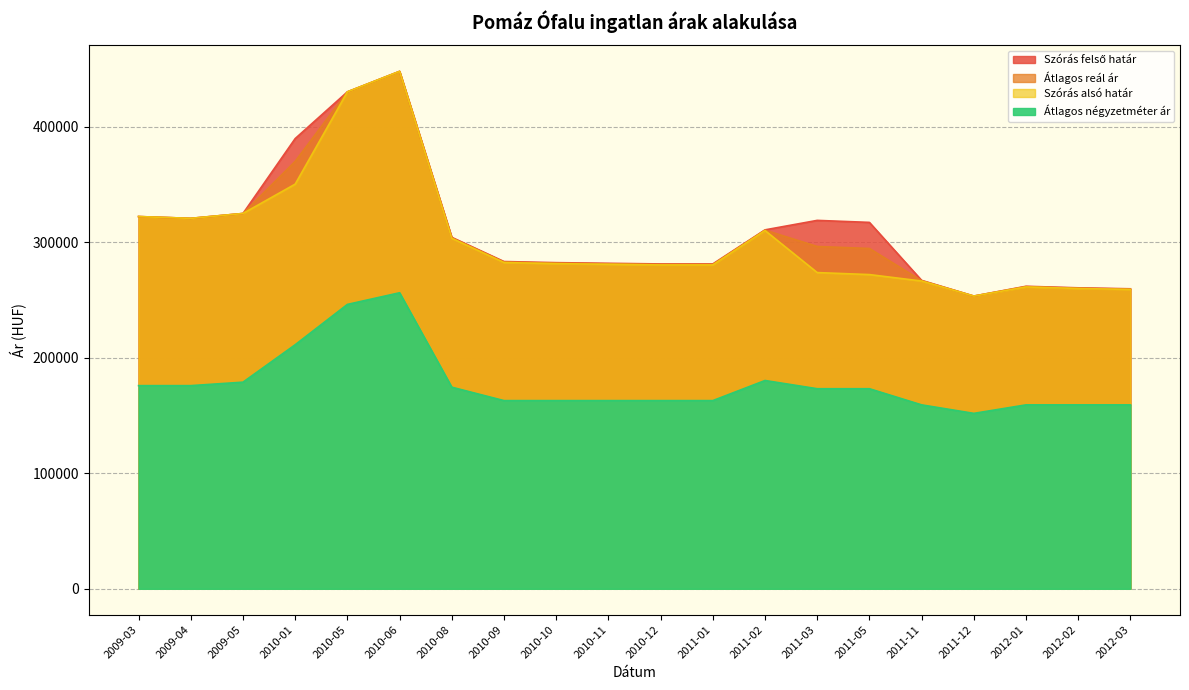

Which has a higher value, 2010-05 or 2010-12?

2010-05